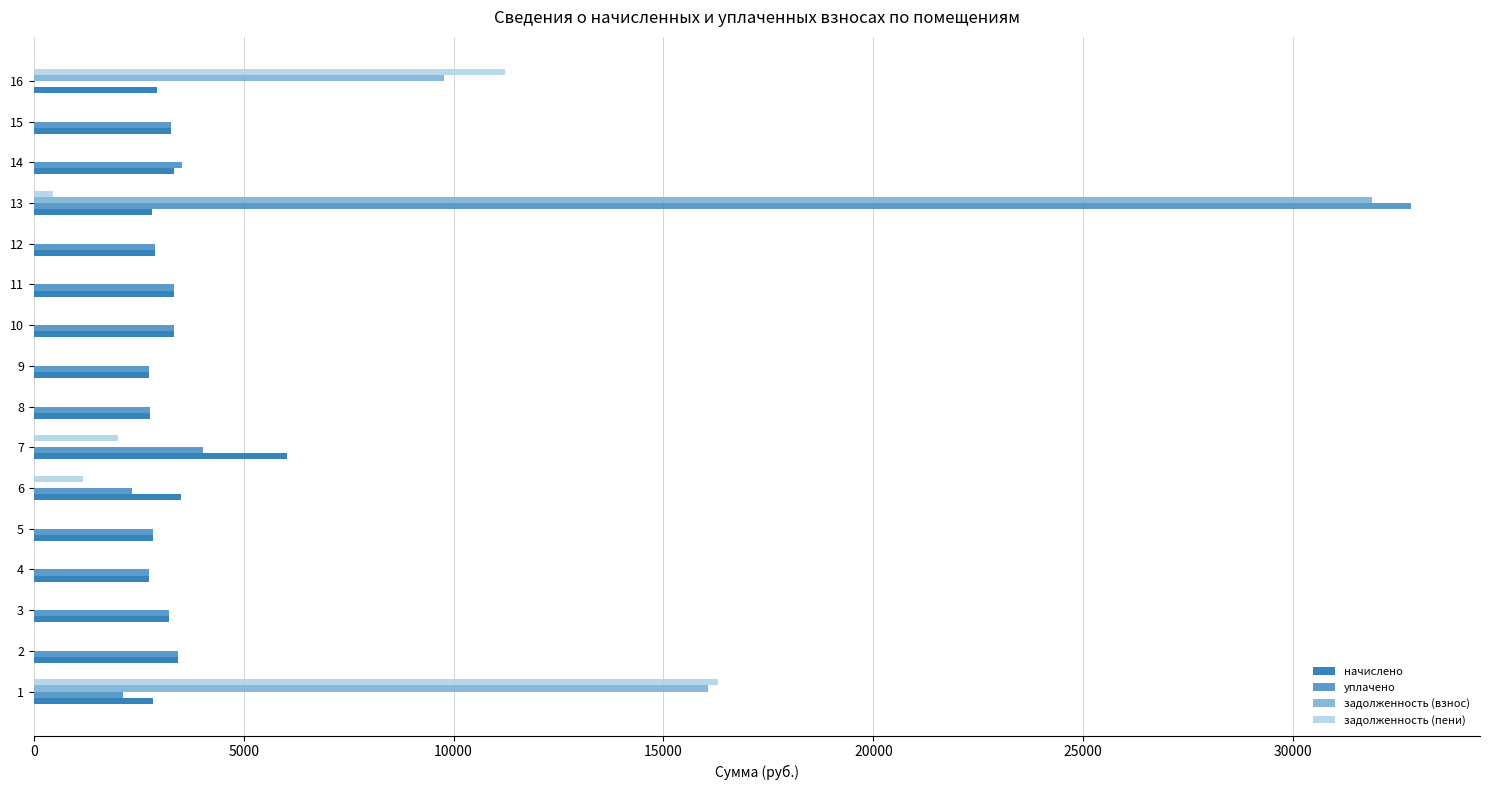

Is the value of уплачено at 2 greater than the value of задолженность (взнос) at 4?

Yes